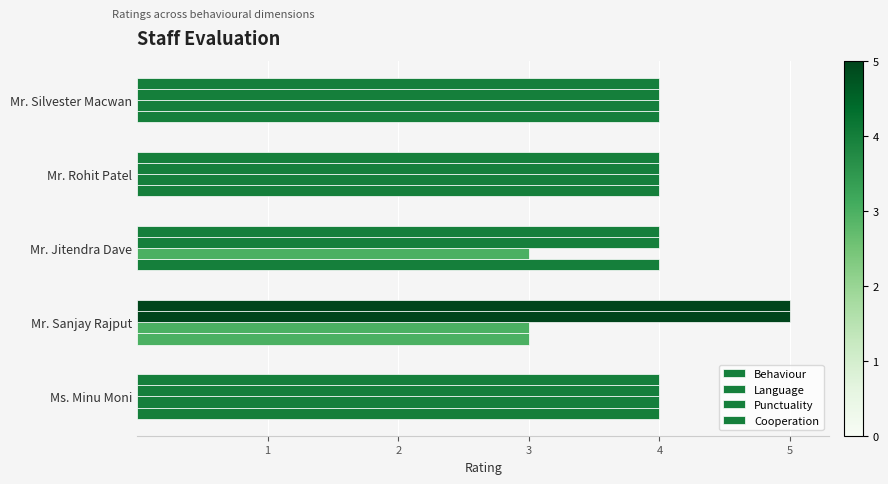

How many series are shown in this chart?

4